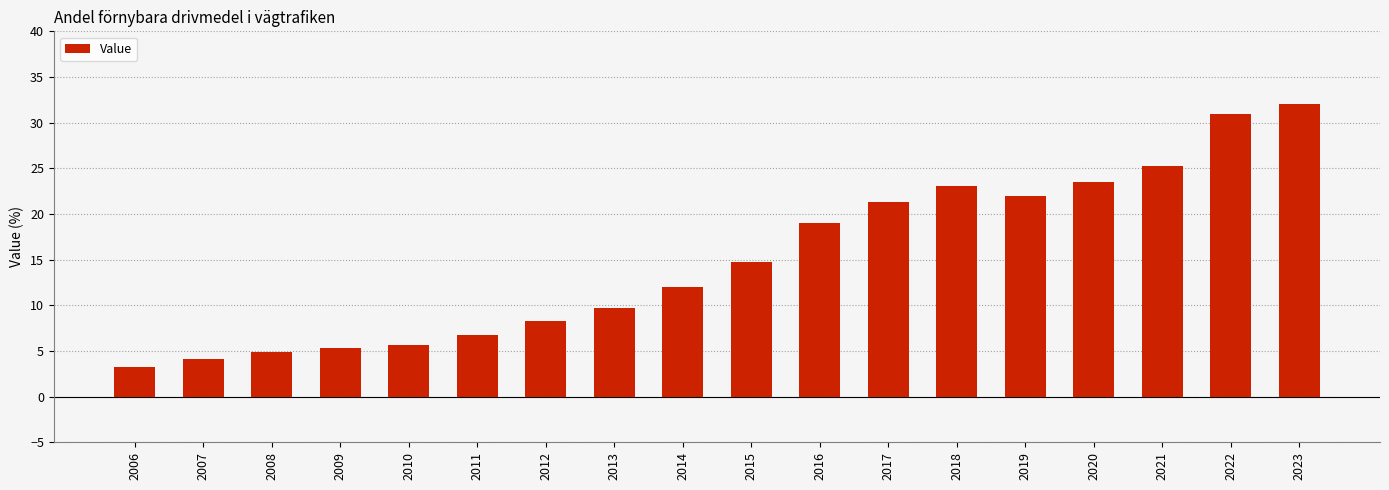

Is it true that the value at 2016 is 19.0?

True